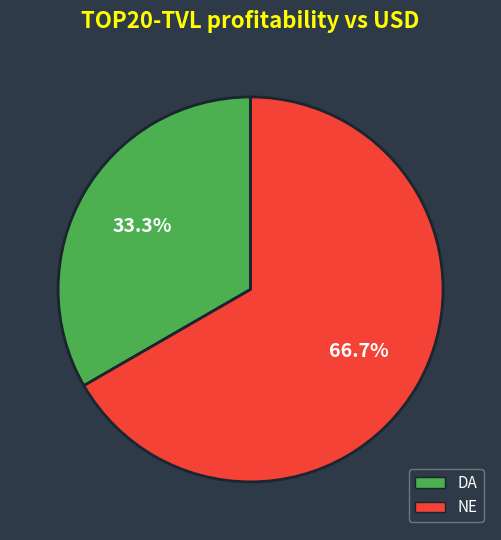

Which has a higher value, DA or NE?

NE